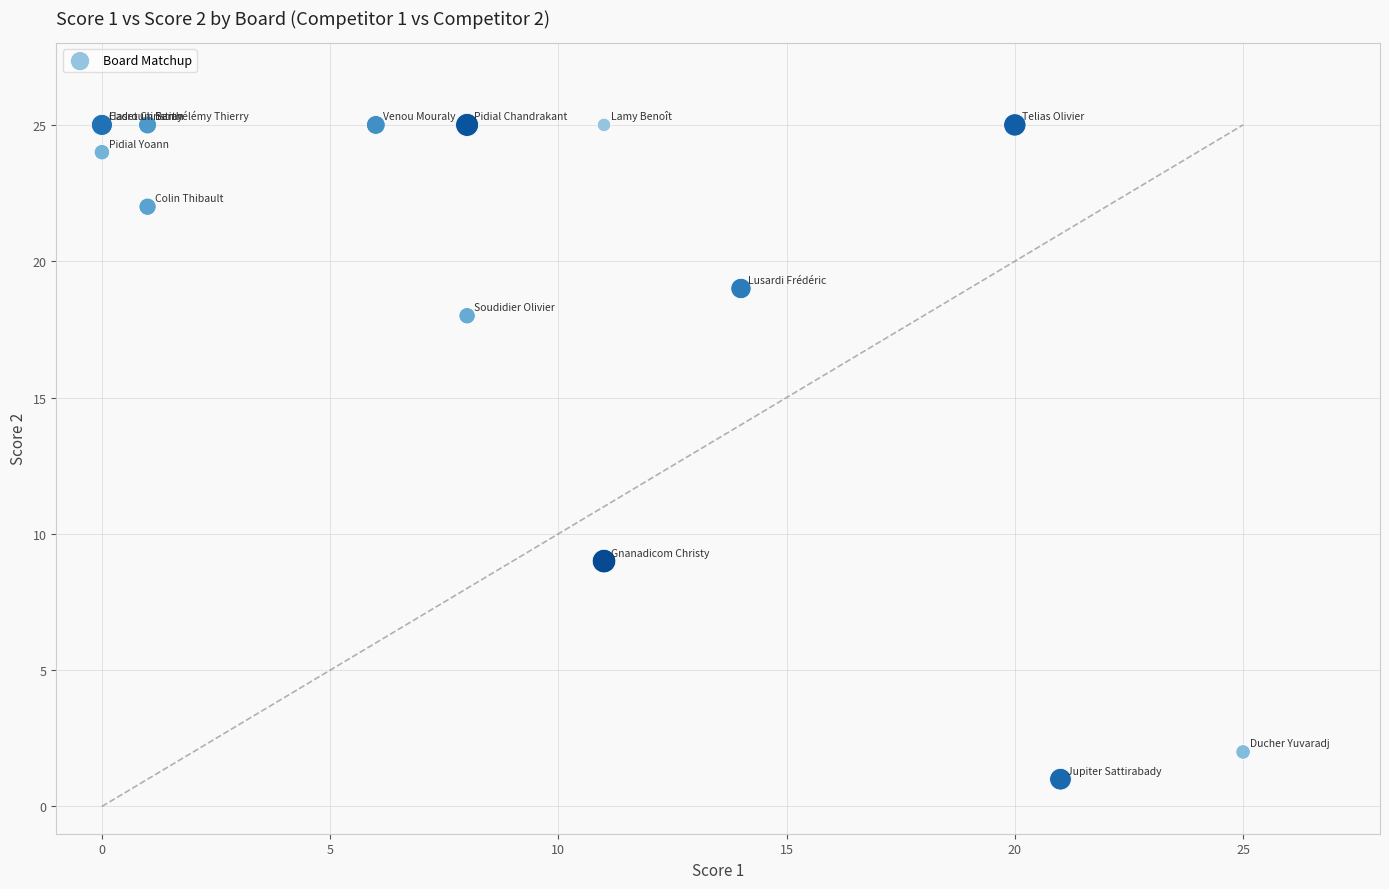

What Y value in the scatter plot is closest to 13?

9